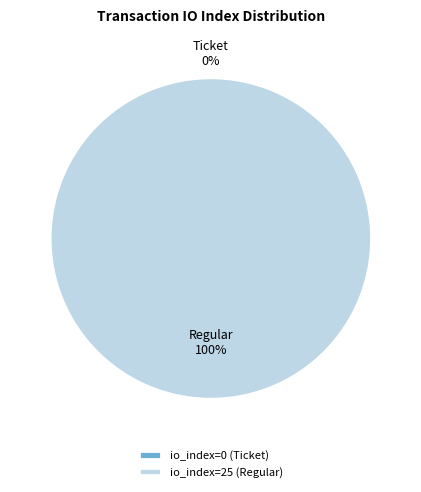

Between io_index=0 (Ticket) and io_index=25 (Regular), which is larger?

io_index=25 (Regular)